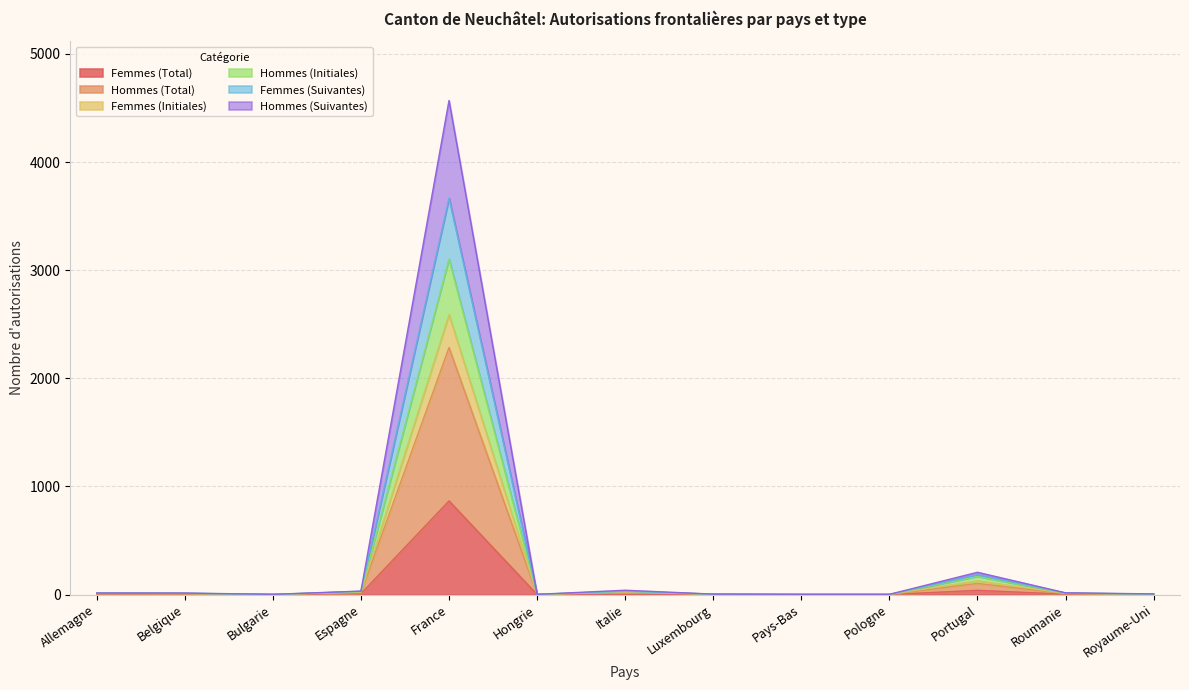

Which label corresponds to the largest value in the chart?

France